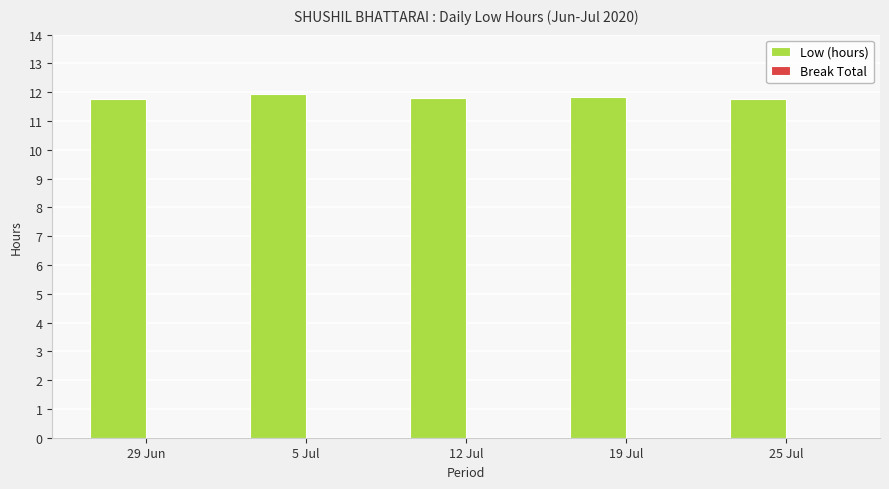

What is the average value?

11.8